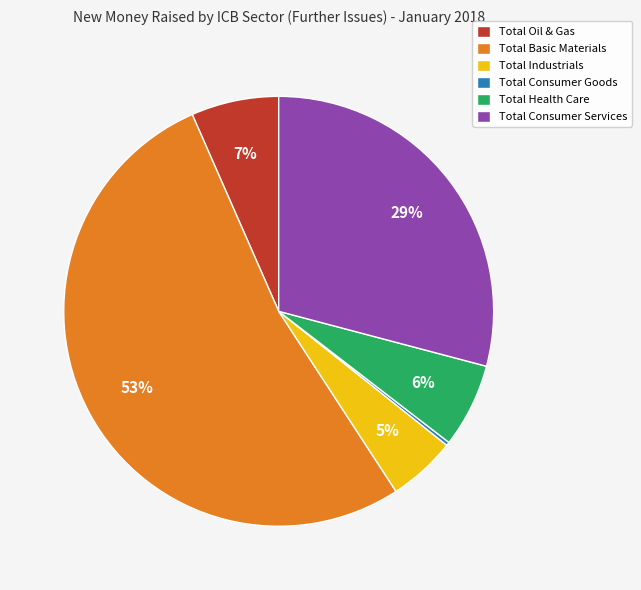

Approximately how many times larger is the value at Total Health Care compared to Total Consumer Services?

0.2